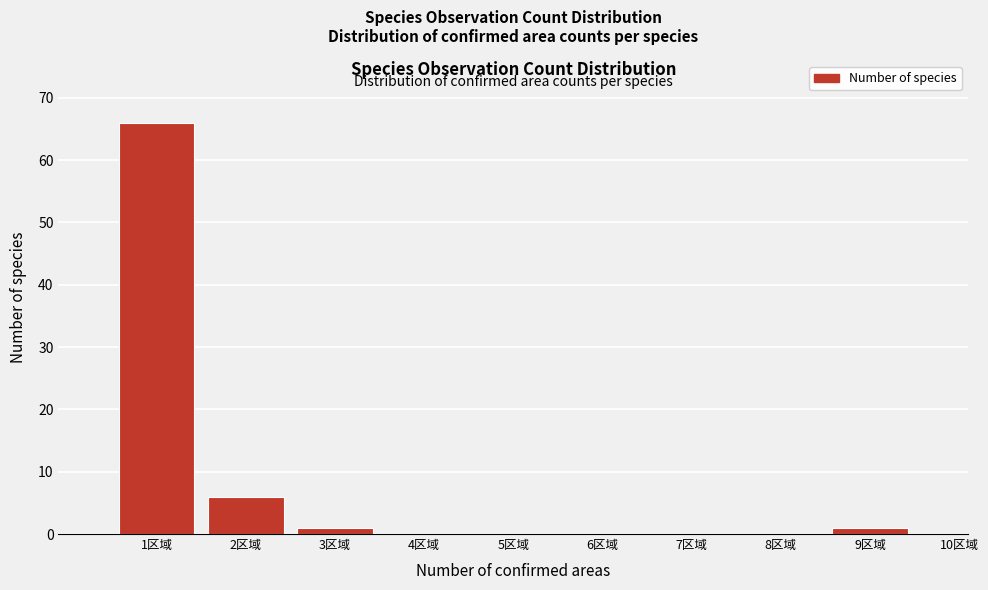

Reading left to right, transcribe all the data shown in this chart.

1区域=66	2区域=6	3区域=1	4区域=0	5区域=0	6区域=0	7区域=0	8区域=0	9区域=1	10区域=0